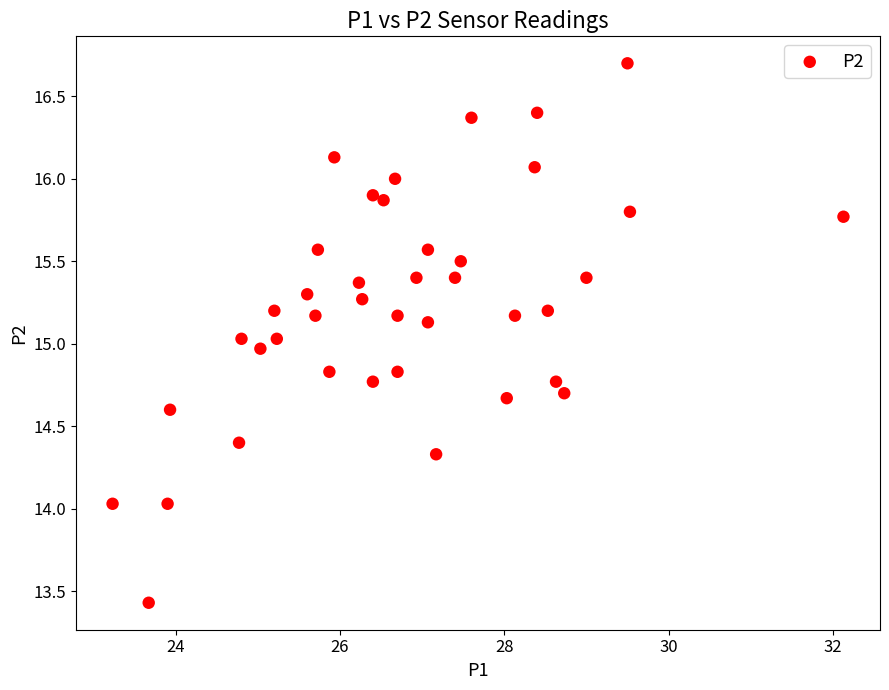

What is the range of X values (max minus min)?

8.9